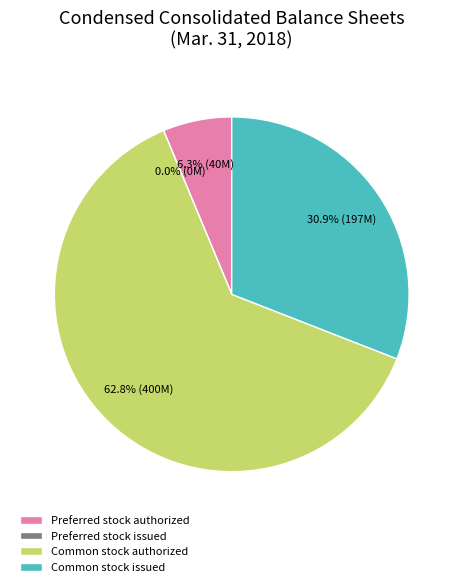

To the nearest percent, what portion does Common stock issued represent?

31%